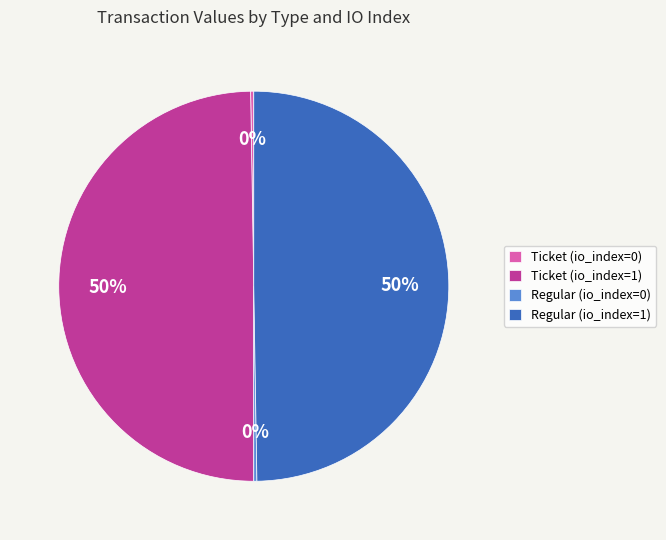

What percentage is the Regular (io_index=1) slice, to the nearest percent?

50%